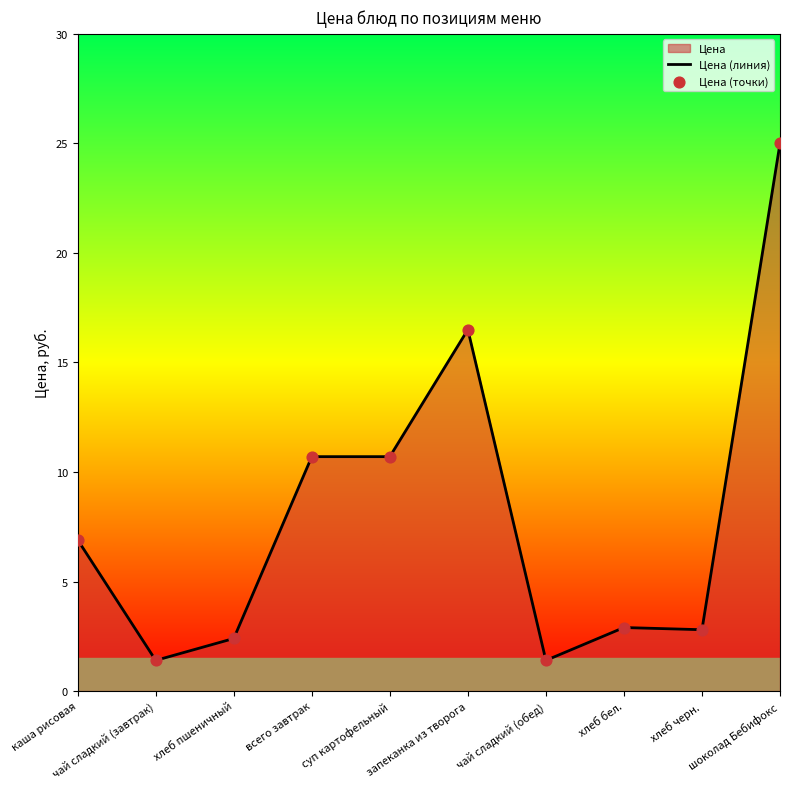

Which series has the largest total across all categories?

Цена (линия)